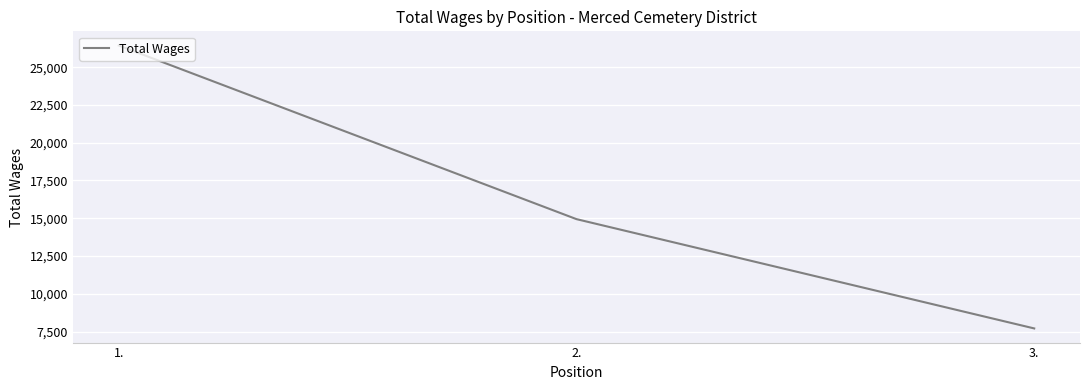

Reading left to right, transcribe all the data shown in this chart.

1.=26435	2.=14940	3.=7704